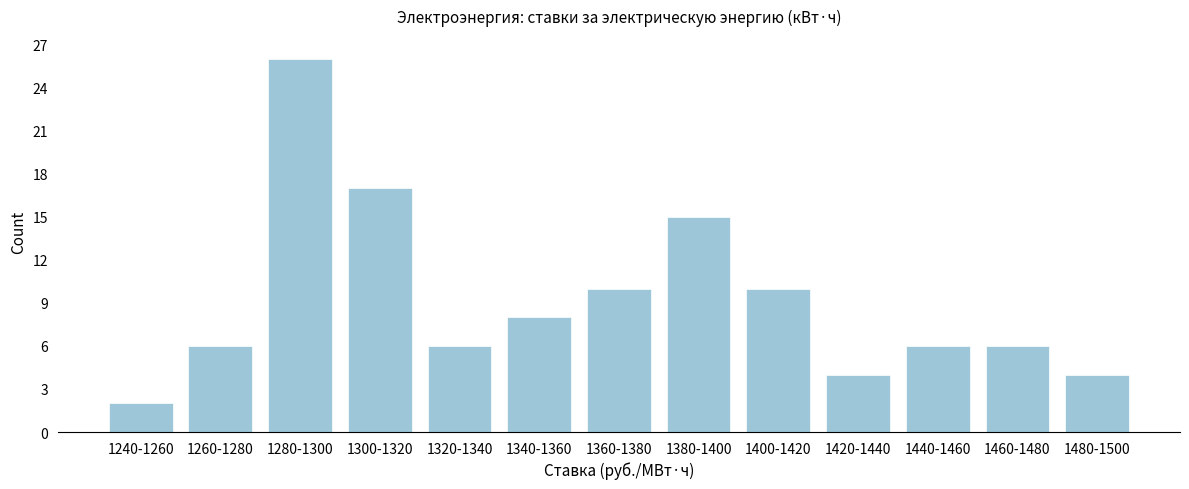

Reading right to left, list all the values displayed in this chart.

4	6	6	4	10	15	10	8	6	17	26	6	2